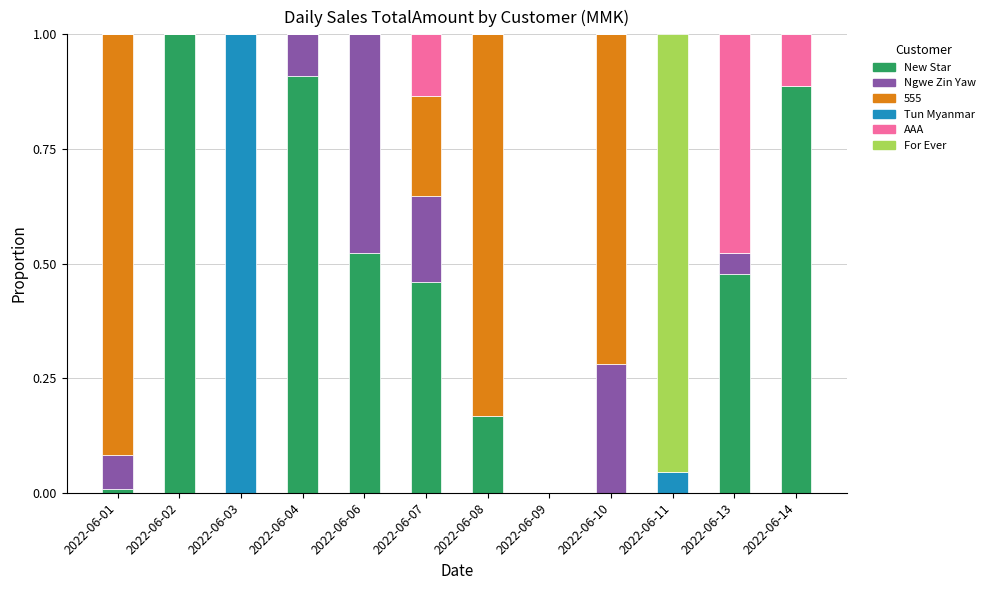

What are all the series names shown in the legend?

New Star, Ngwe Zin Yaw, 555, Tun Myanmar, AAA, For Ever